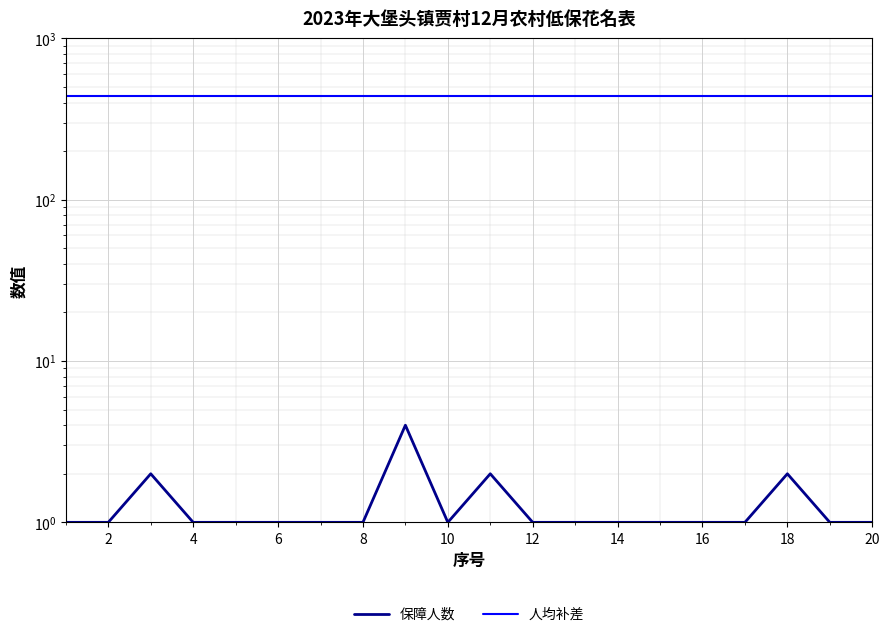

True or false: 人均补差 and 保障人数 intersect in this chart.

False